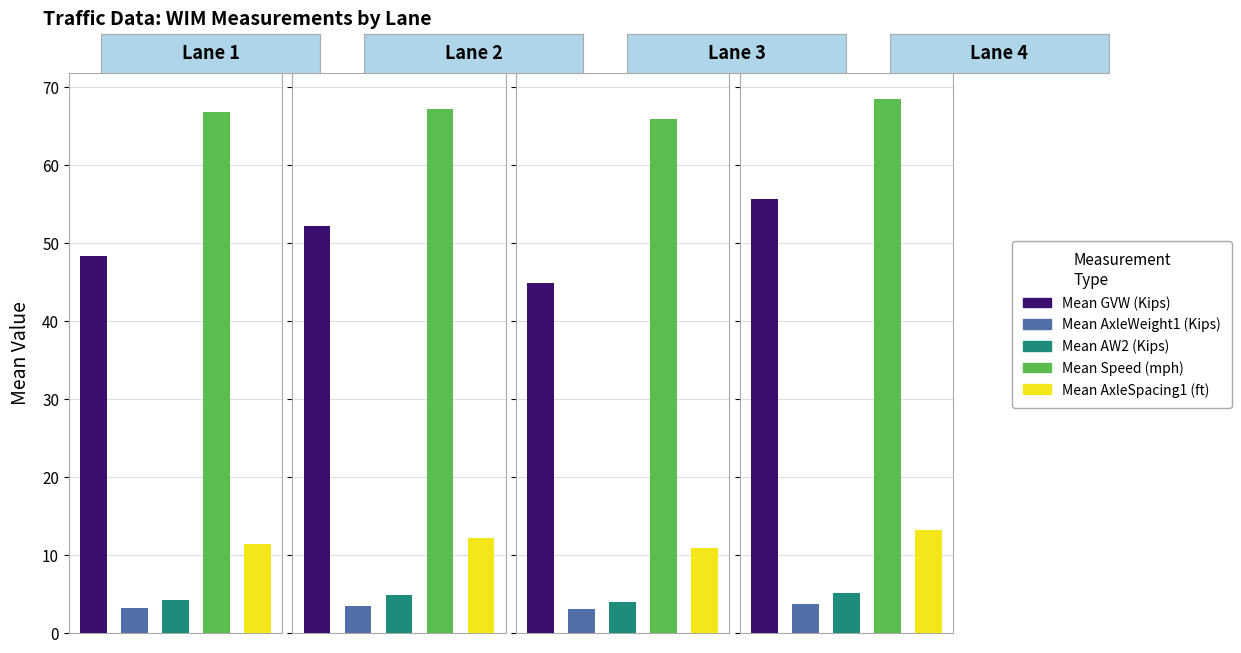

What is the highest value of the Mean AxleSpacing1 (ft) series?

13.2